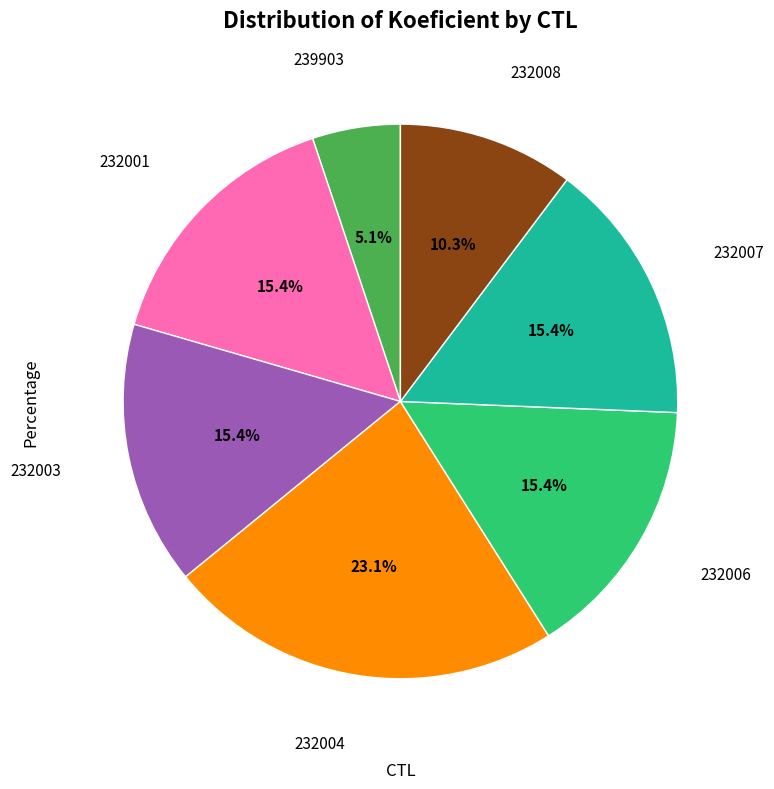

Does any single category account for the majority?

No